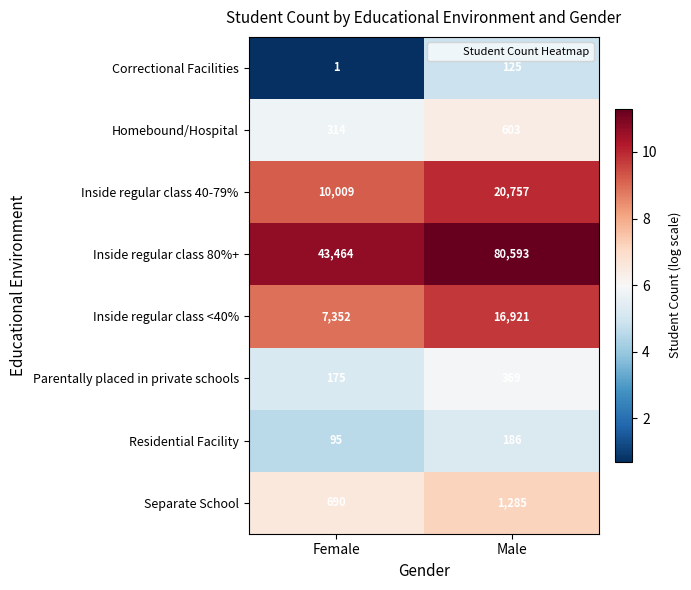

At which category does the chart reach its peak across all series?

Male